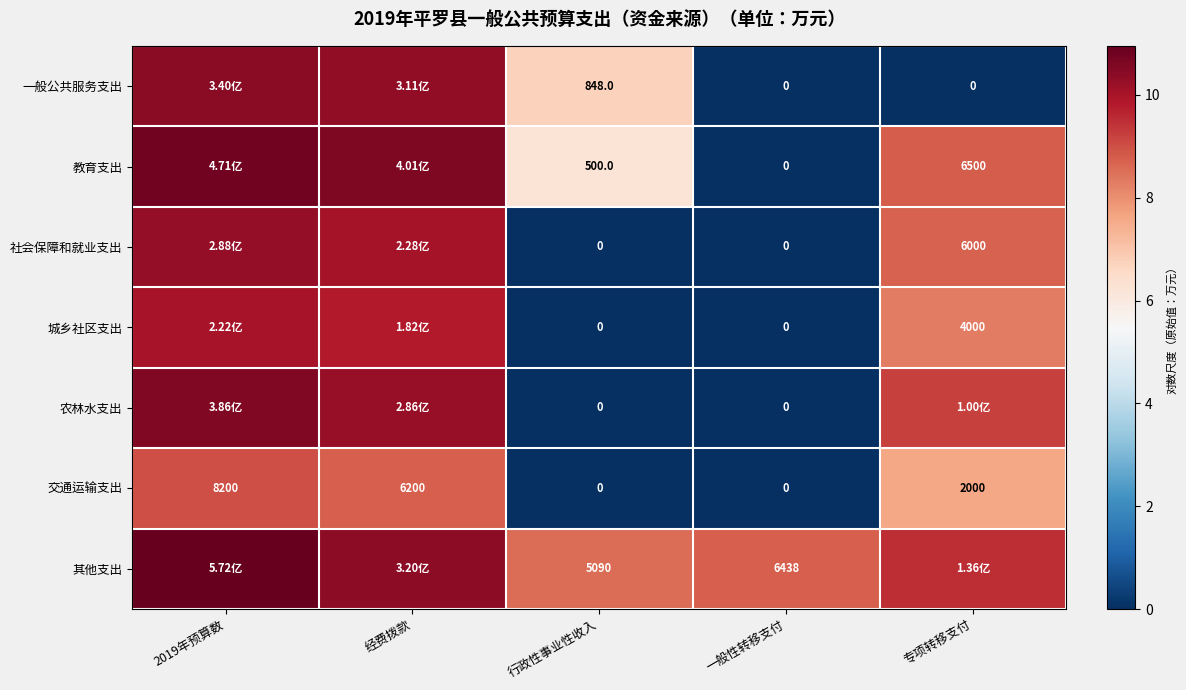

Is the value of 教育支出 at 经费拨款 greater than the value of 农林水支出 at 2019年预算数?

Yes